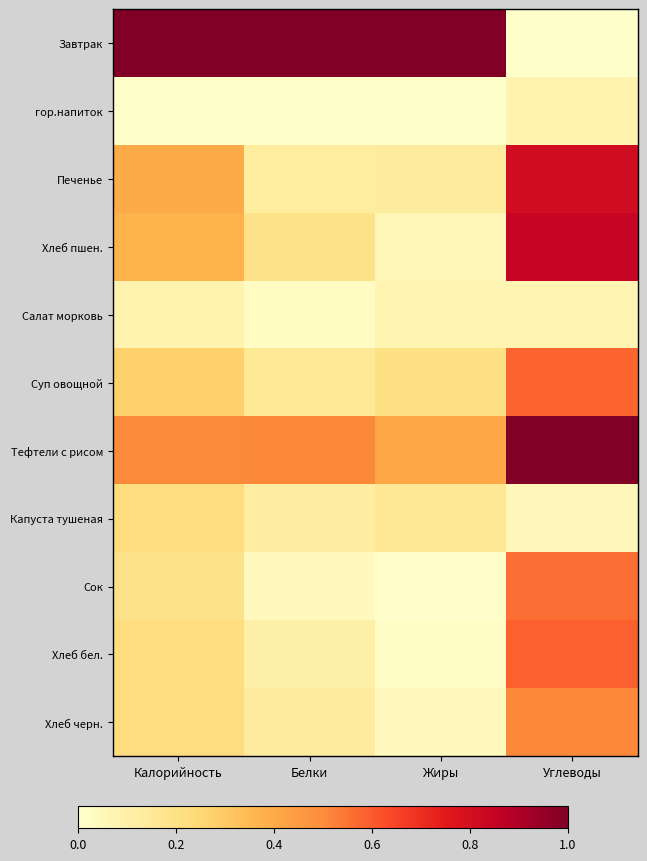

Reading right to left, list all the values displayed in this chart.

Завтрак: Углеводы=0.0	Жиры=1.0	Белки=1.0	Калорийность=1.0
гор.напиток: Углеводы=0.1	Жиры=0.0	Белки=0.0	Калорийность=0.0
Печенье: Углеводы=0.8	Жиры=0.1	Белки=0.1	Калорийность=0.4
Хлеб пшен.: Углеводы=0.8	Жиры=0.1	Белки=0.2	Калорийность=0.4
Салат морковь: Углеводы=0.1	Жиры=0.1	Белки=0.0	Калорийность=0.1
Суп овощной: Углеводы=0.6	Жиры=0.2	Белки=0.2	Калорийность=0.3
Тефтели с рисом: Углеводы=1.0	Жиры=0.4	Белки=0.5	Калорийность=0.5
Капуста тушеная: Углеводы=0.1	Жиры=0.2	Белки=0.1	Калорийность=0.2
Сок: Углеводы=0.6	Жиры=0.0	Белки=0.0	Калорийность=0.2
Хлеб бел.: Углеводы=0.6	Жиры=0.0	Белки=0.1	Калорийность=0.2
Хлеб черн.: Углеводы=0.5	Жиры=0.0	Белки=0.1	Калорийность=0.2